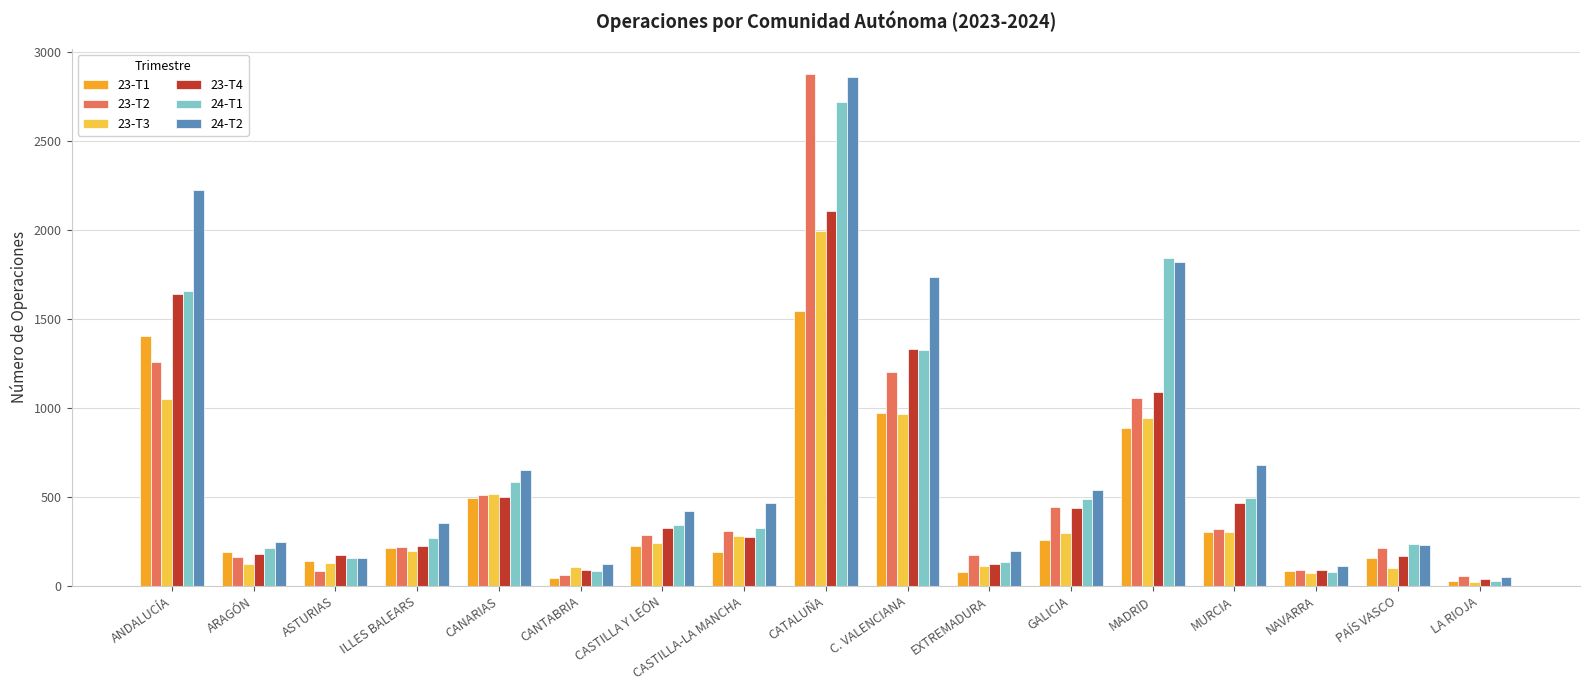

What is the difference between the maximum and minimum values in the 24-T2 series?

2809